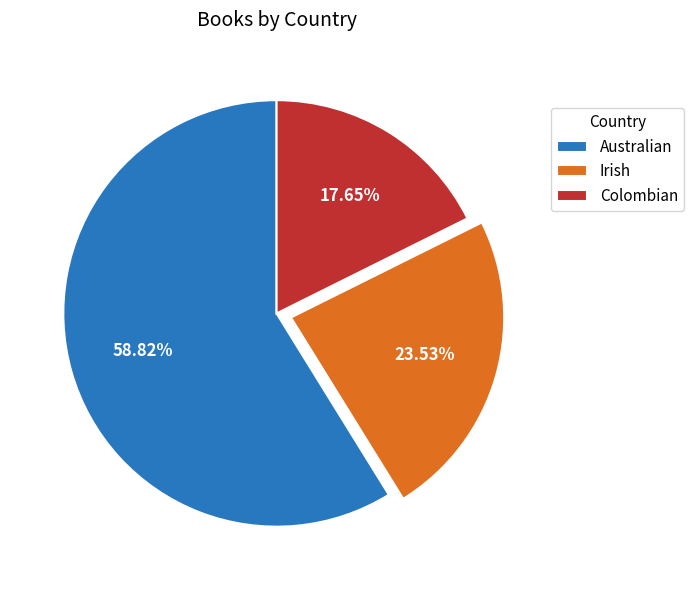

Between Colombian and Irish, which is larger?

Irish